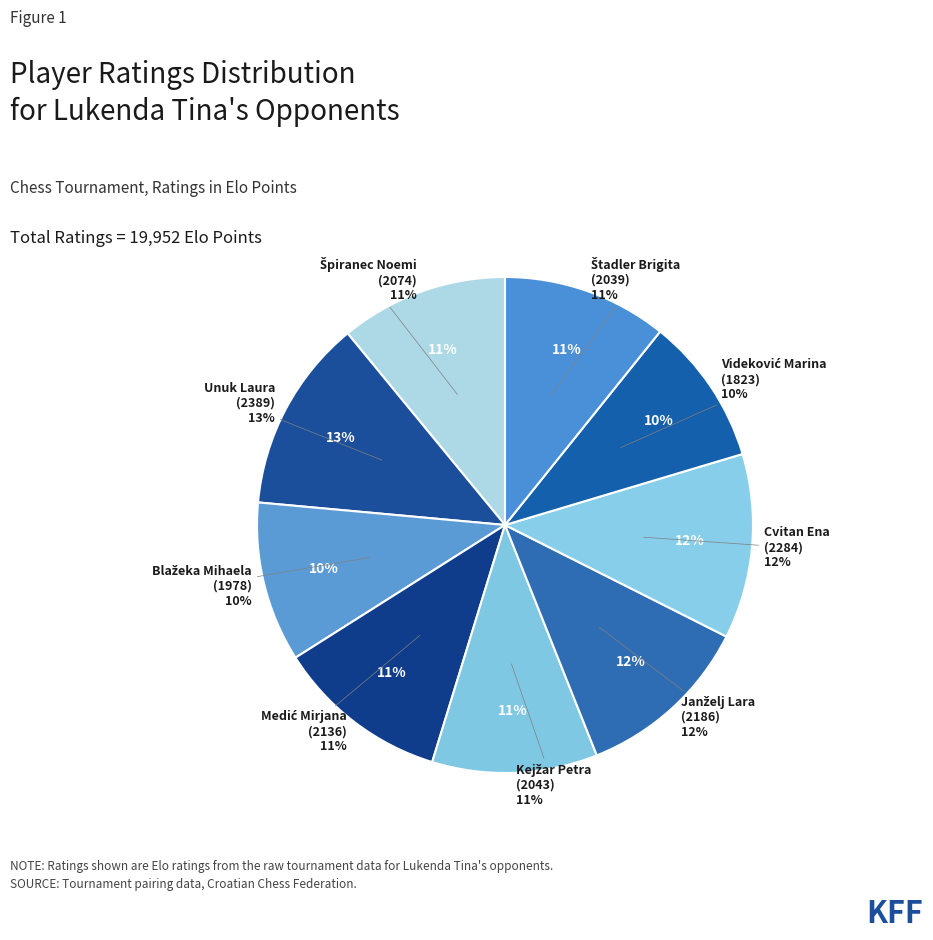

Is it true that Unuk Laura is 13% of the pie?

True